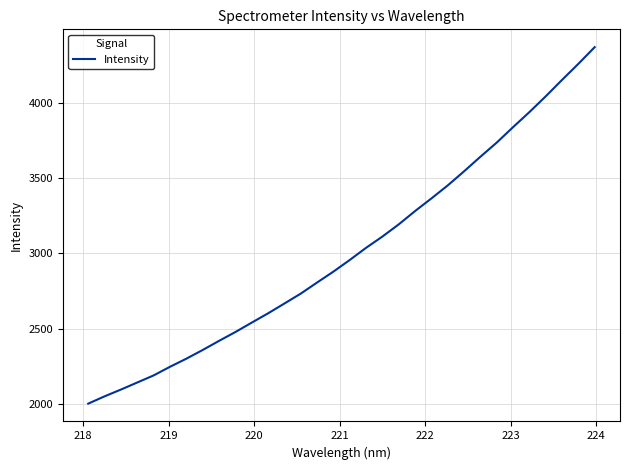

True or false: there are more than 0 points higher than both neighbors.

False